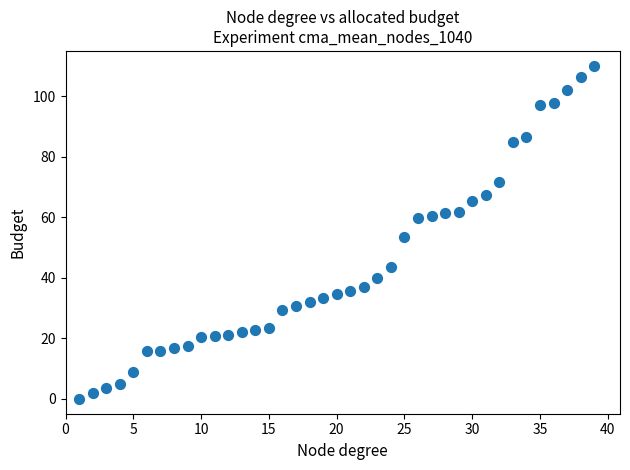

What Y value in the scatter plot is closest to 55?

53.6